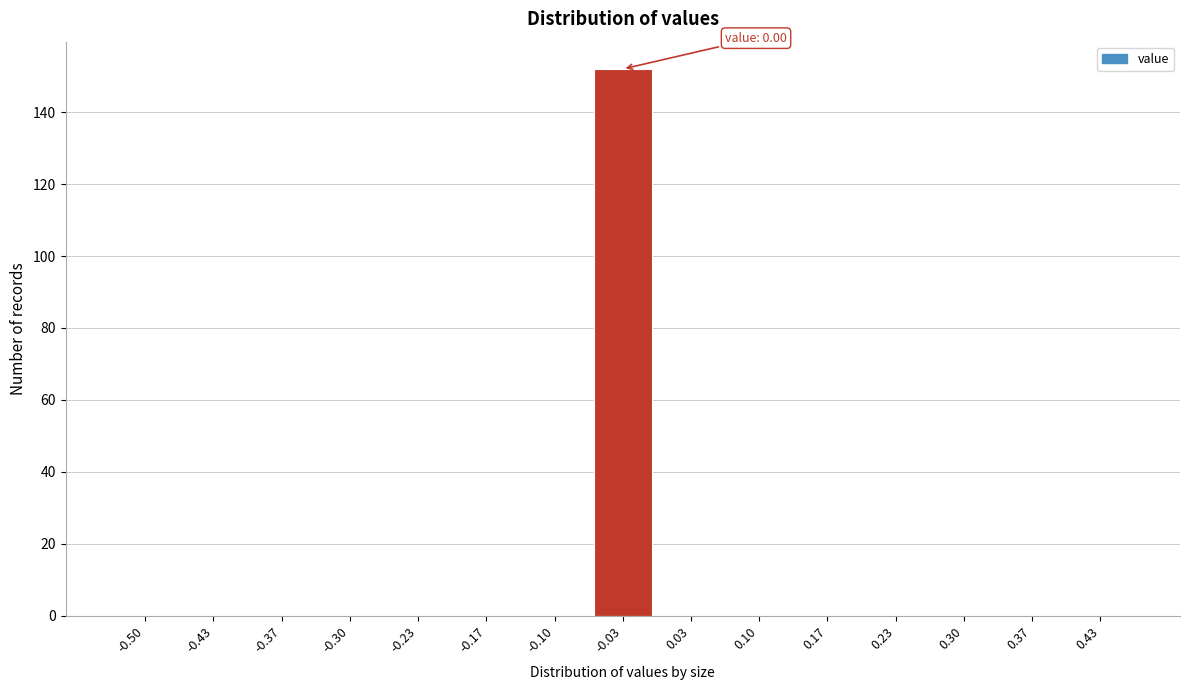

Reading left to right, what are all the values shown in this chart?

-0.50=0	-0.43=0	-0.37=0	-0.30=0	-0.23=0	-0.17=0	-0.10=0	-0.03=152	0.03=0	0.10=0	0.17=0	0.23=0	0.30=0	0.37=0	0.43=0